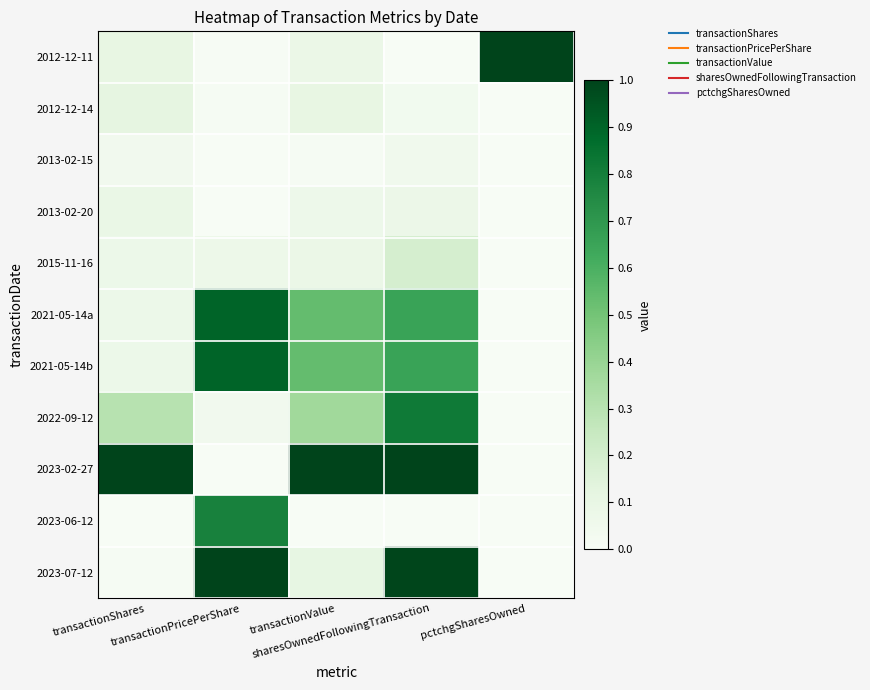

Reading right to left, what are all the values shown in this chart?

2012-12-11: pctchgSharesOwned=1.0	sharesOwnedFollowingTransaction=0.0	transactionValue=0.1	transactionPricePerShare=0.0	transactionShares=0.1
2012-12-14: pctchgSharesOwned=0.0	sharesOwnedFollowingTransaction=0.0	transactionValue=0.1	transactionPricePerShare=0.0	transactionShares=0.1
2013-02-15: pctchgSharesOwned=0.0	sharesOwnedFollowingTransaction=0.0	transactionValue=0.0	transactionPricePerShare=0.0	transactionShares=0.0
2013-02-20: pctchgSharesOwned=0.0	sharesOwnedFollowingTransaction=0.1	transactionValue=0.1	transactionPricePerShare=0.0	transactionShares=0.1
2015-11-16: pctchgSharesOwned=0.0	sharesOwnedFollowingTransaction=0.2	transactionValue=0.1	transactionPricePerShare=0.1	transactionShares=0.1
2021-05-14a: pctchgSharesOwned=0.0	sharesOwnedFollowingTransaction=0.7	transactionValue=0.5	transactionPricePerShare=0.9	transactionShares=0.1
2021-05-14b: pctchgSharesOwned=0.0	sharesOwnedFollowingTransaction=0.7	transactionValue=0.5	transactionPricePerShare=0.9	transactionShares=0.1
2022-09-12: pctchgSharesOwned=0.0	sharesOwnedFollowingTransaction=0.8	transactionValue=0.4	transactionPricePerShare=0.0	transactionShares=0.3
2023-02-27: pctchgSharesOwned=0.0	sharesOwnedFollowingTransaction=1.0	transactionValue=1.0	transactionPricePerShare=0.0	transactionShares=1.0
2023-06-12: pctchgSharesOwned=0.0	sharesOwnedFollowingTransaction=0.0	transactionValue=0.0	transactionPricePerShare=0.8	transactionShares=0.0
2023-07-12: pctchgSharesOwned=0.0	sharesOwnedFollowingTransaction=1.0	transactionValue=0.1	transactionPricePerShare=1.0	transactionShares=0.0